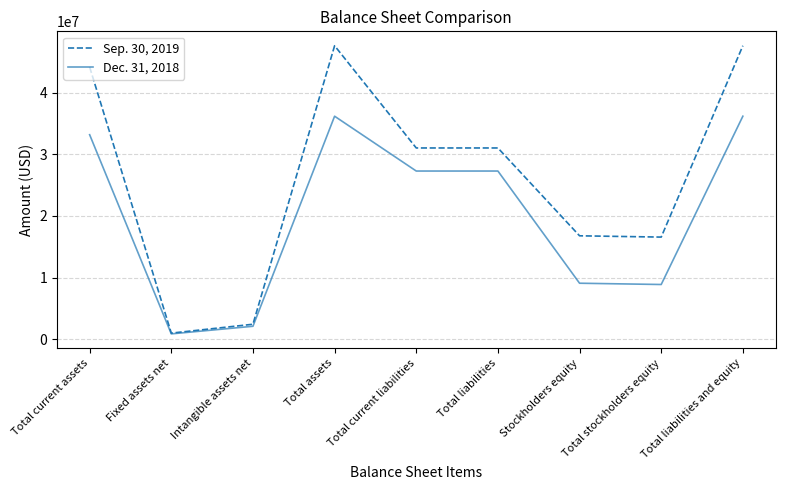

Which series has the largest range (max minus min)?

Sep. 30, 2019